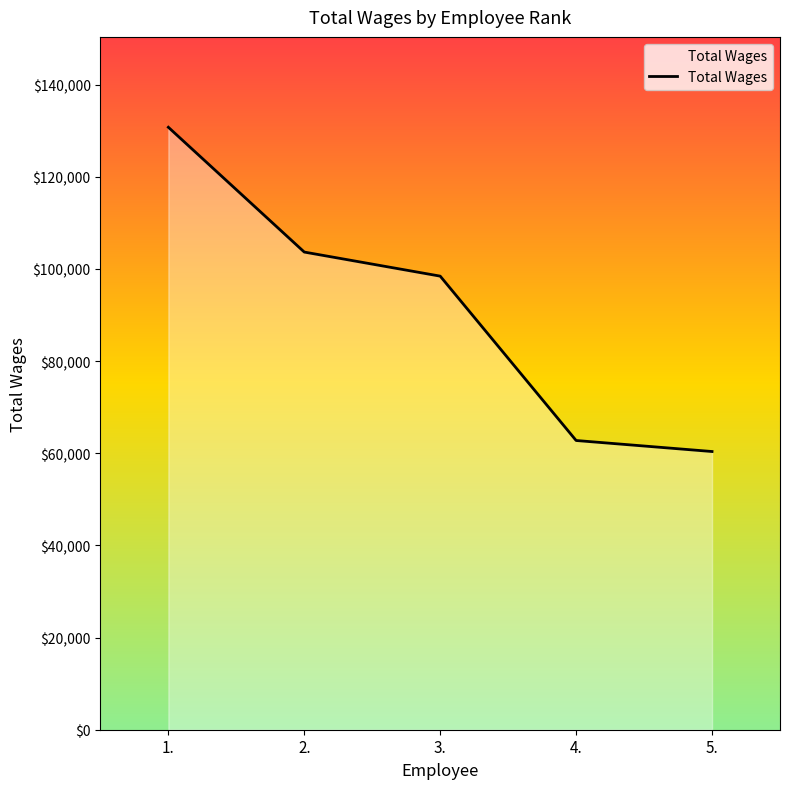

The chart shows a value of 38720 at 1.. True or false?

False